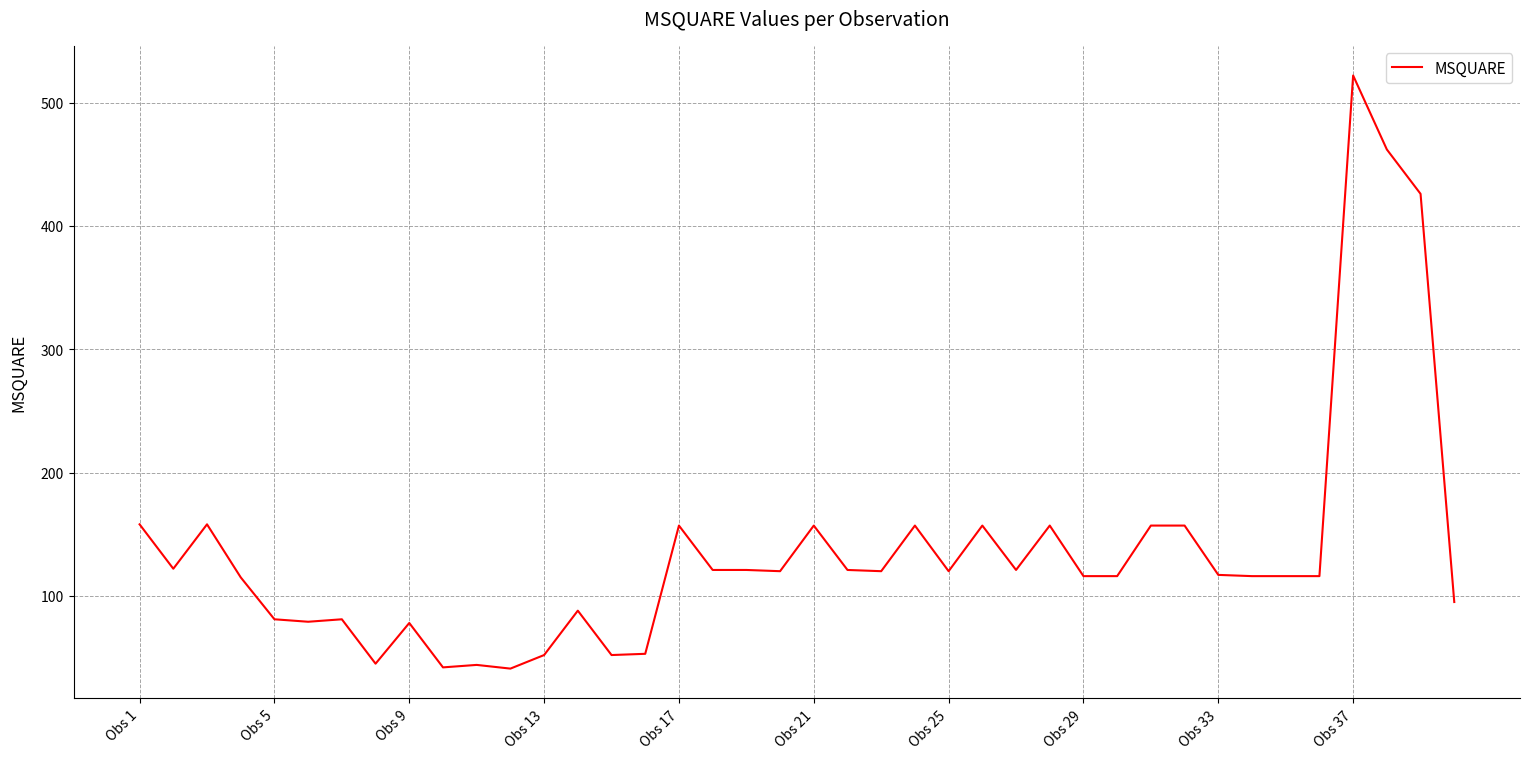

What is the smallest value displayed?

41